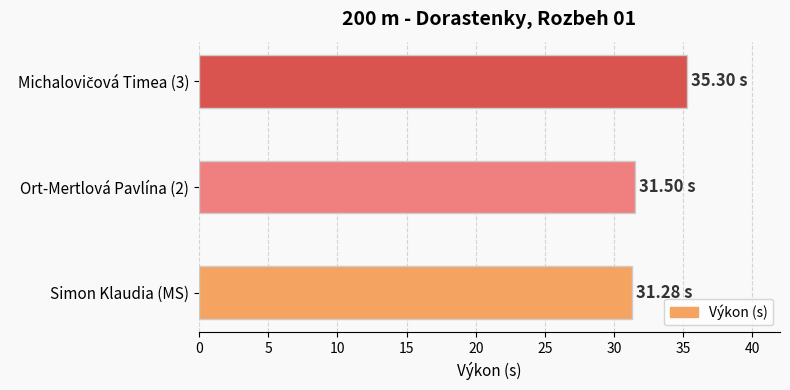

What is the average value?

32.7